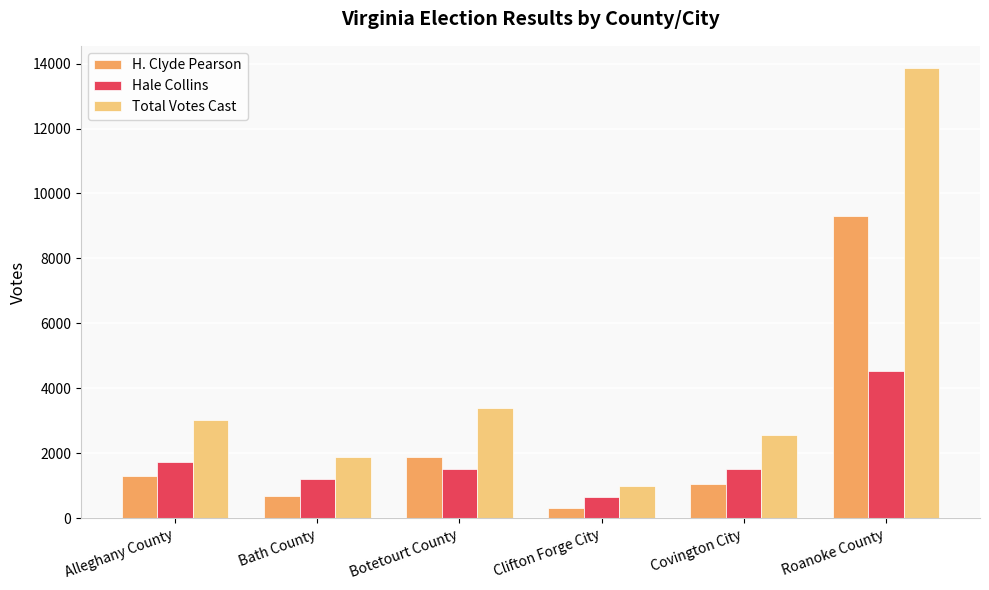

At which category does the chart reach its minimum across all series?

Clifton Forge City